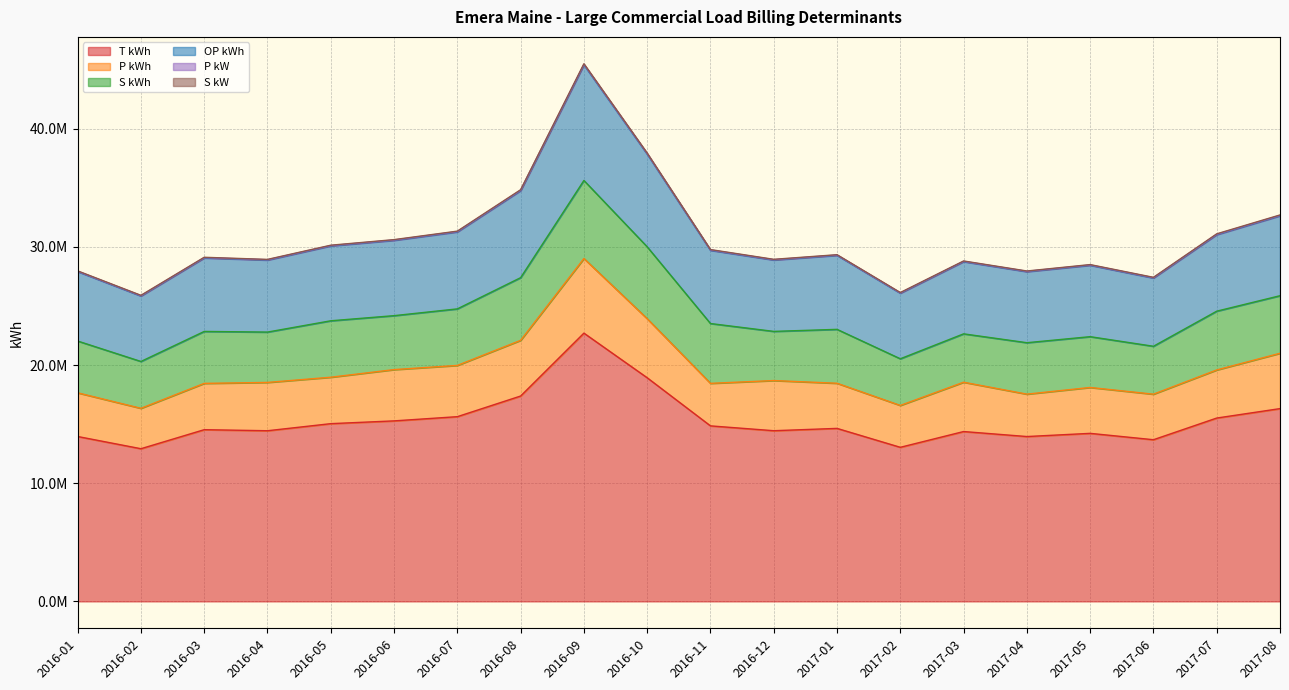

What is the difference between the highest and lowest values at 2017-07?

15479989